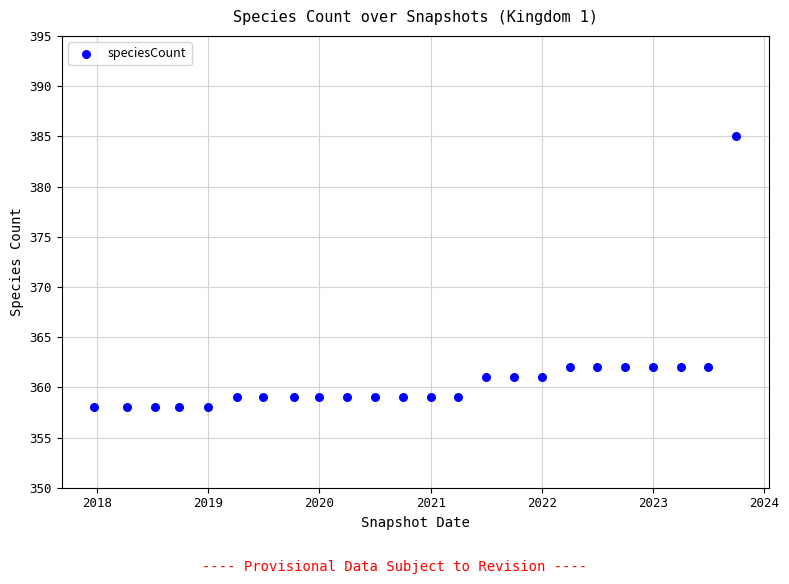

What is the range of X values (max minus min)?

2109